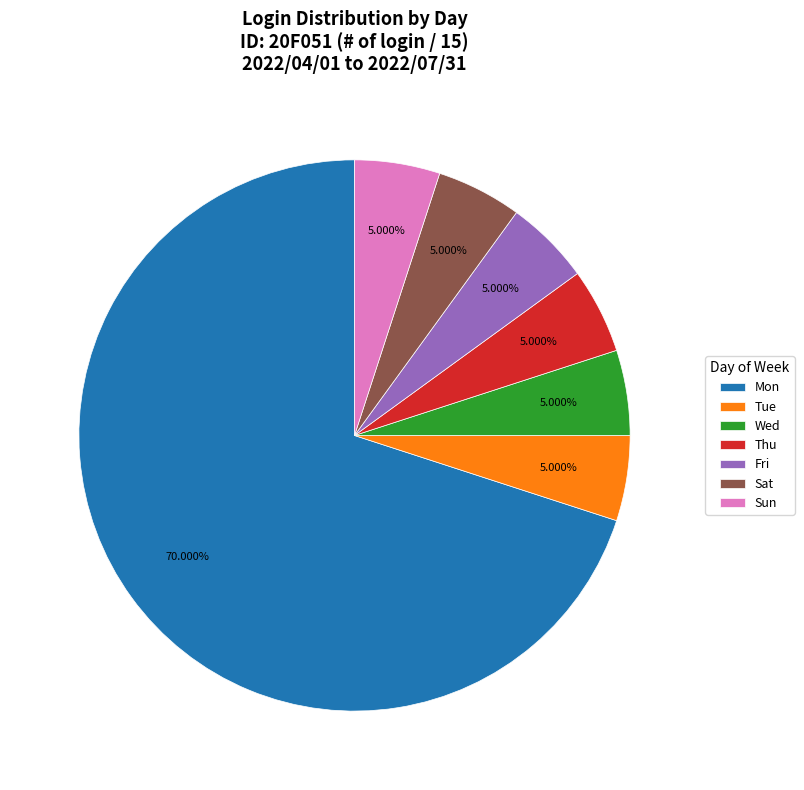

What is the largest slice in the pie chart?

Mon